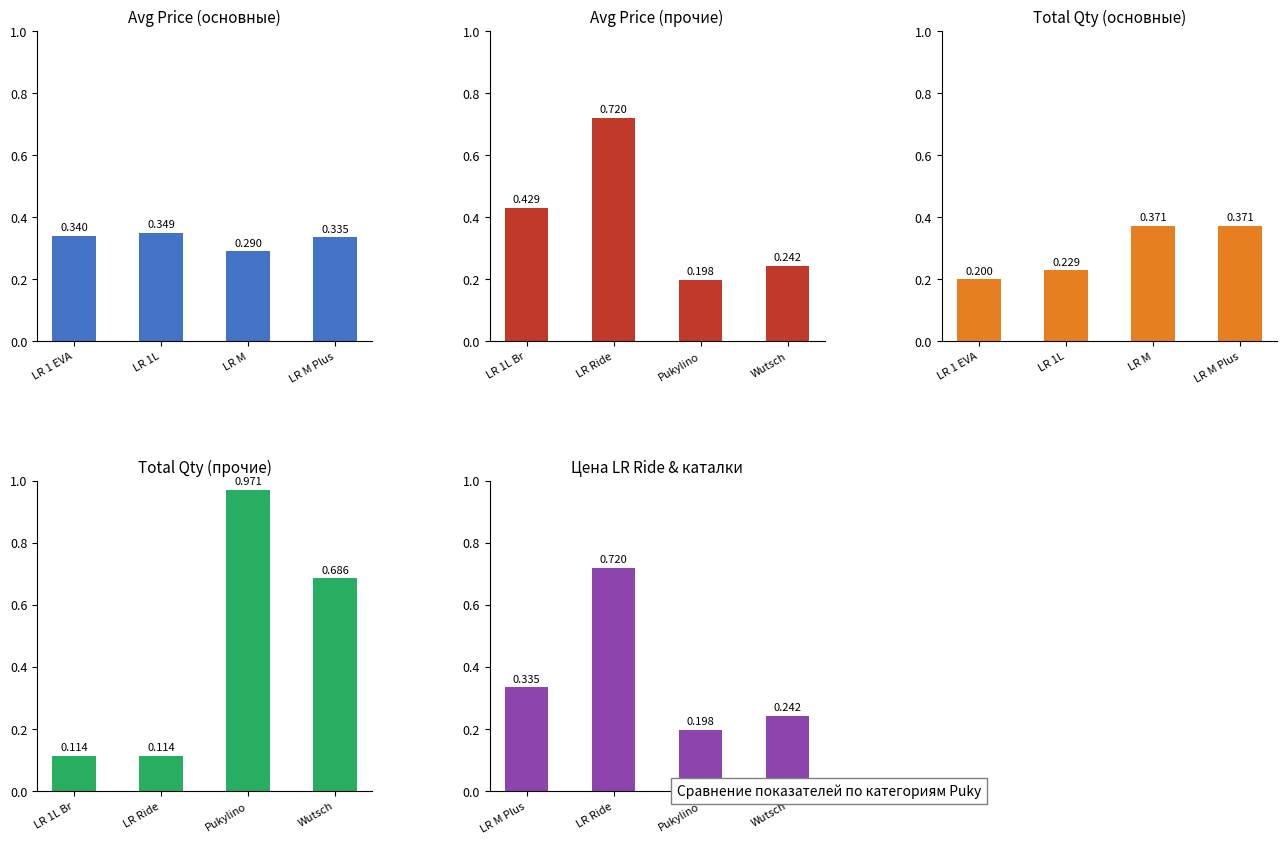

What is the approximate value of Total Qty (основные) at LR M Plus?

0.4